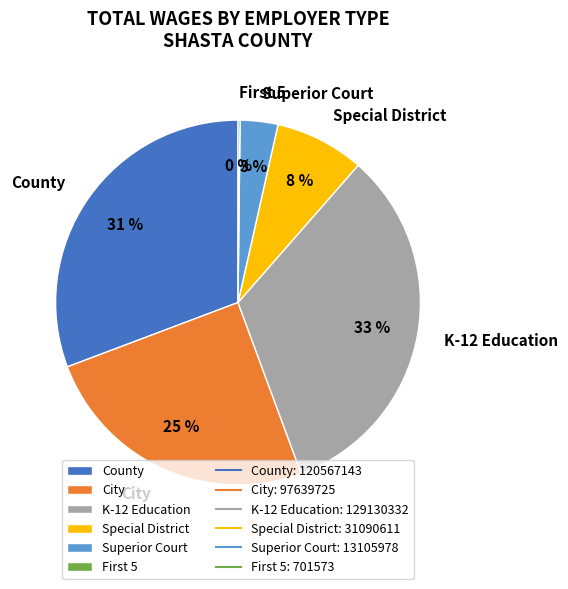

Between Special District and County, which is larger?

County